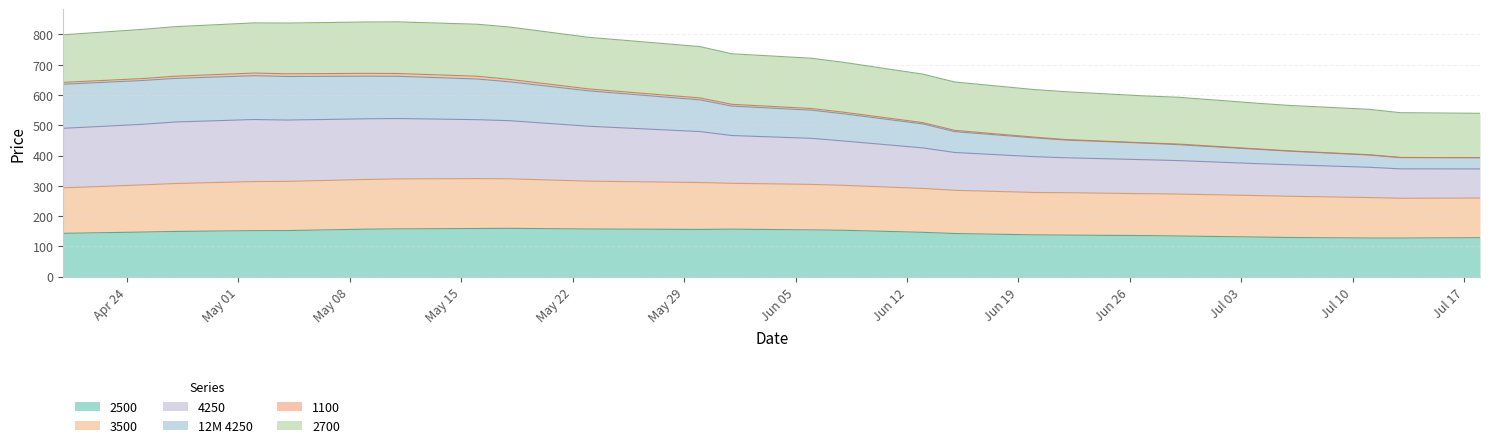

How many lines are shown in the chart?

6